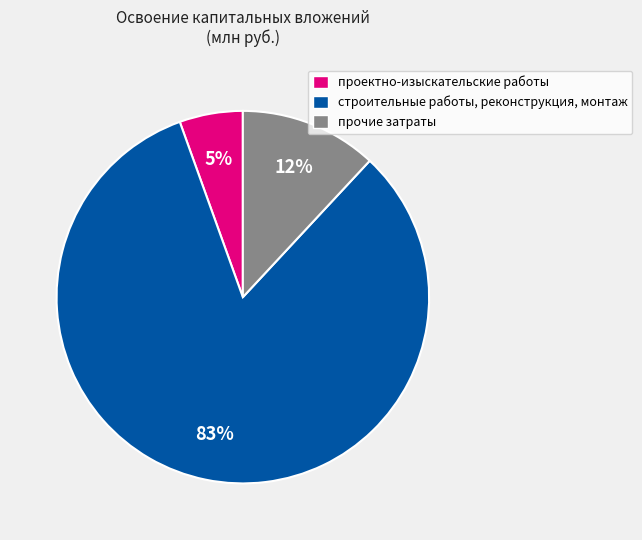

To the nearest percent, what percentage of the pie is прочие затраты?

12%